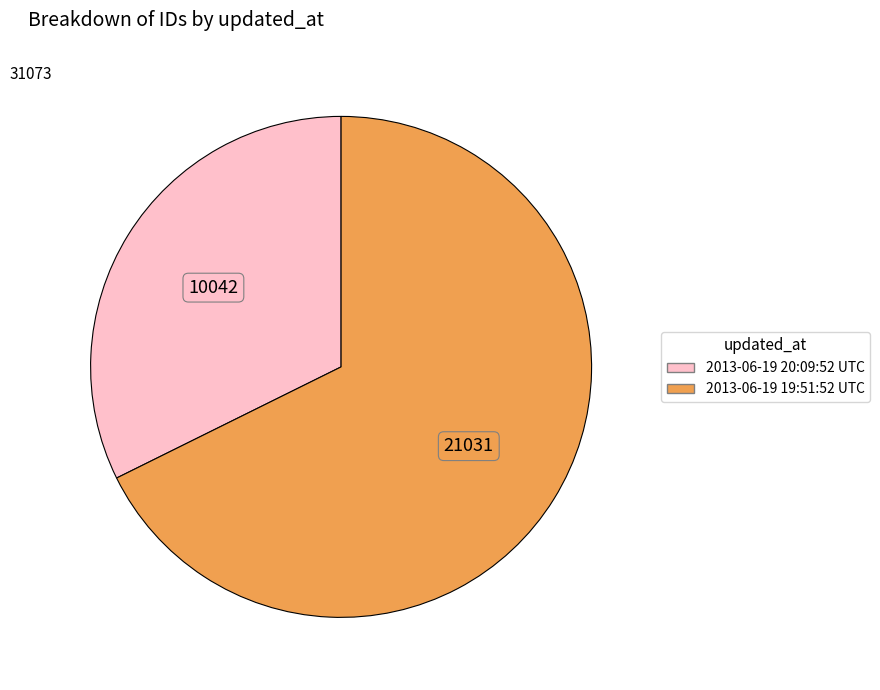

Do 2013-06-19 19:51:52 UTC and 2013-06-19 20:09:52 UTC together represent more than half of the pie?

Yes